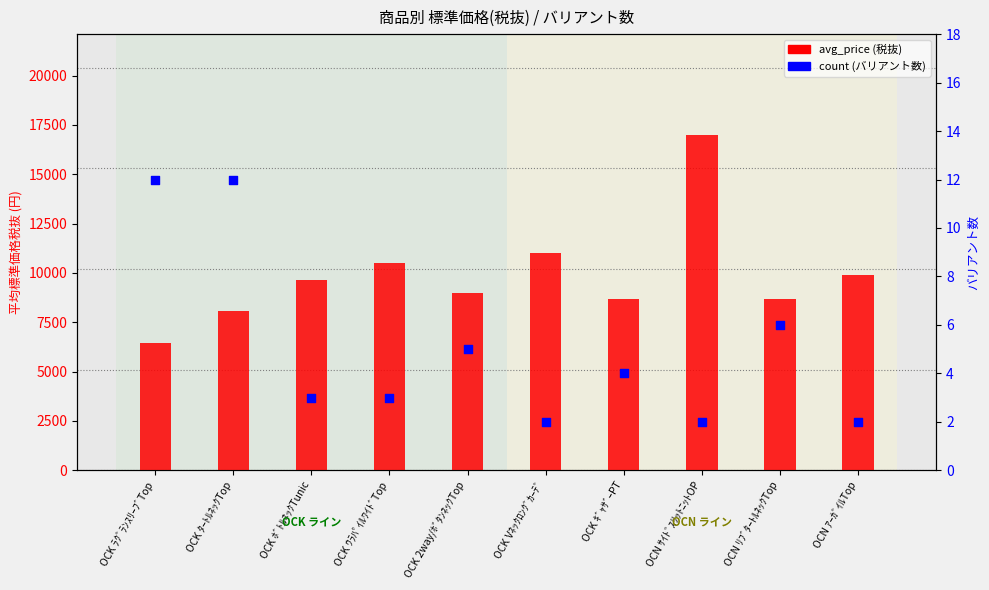

What is the total value across all series at OCK ｳﾗﾊﾟｲﾙﾜｲﾄﾞTop?

10503